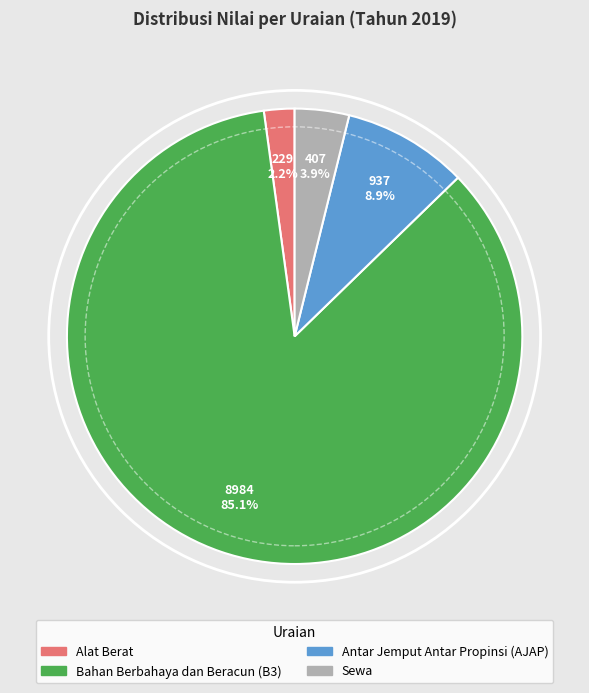

To the nearest percent, what is the combined percentage of Alat Berat and Antar Jemput Antar Propinsi (AJAP)?

11%